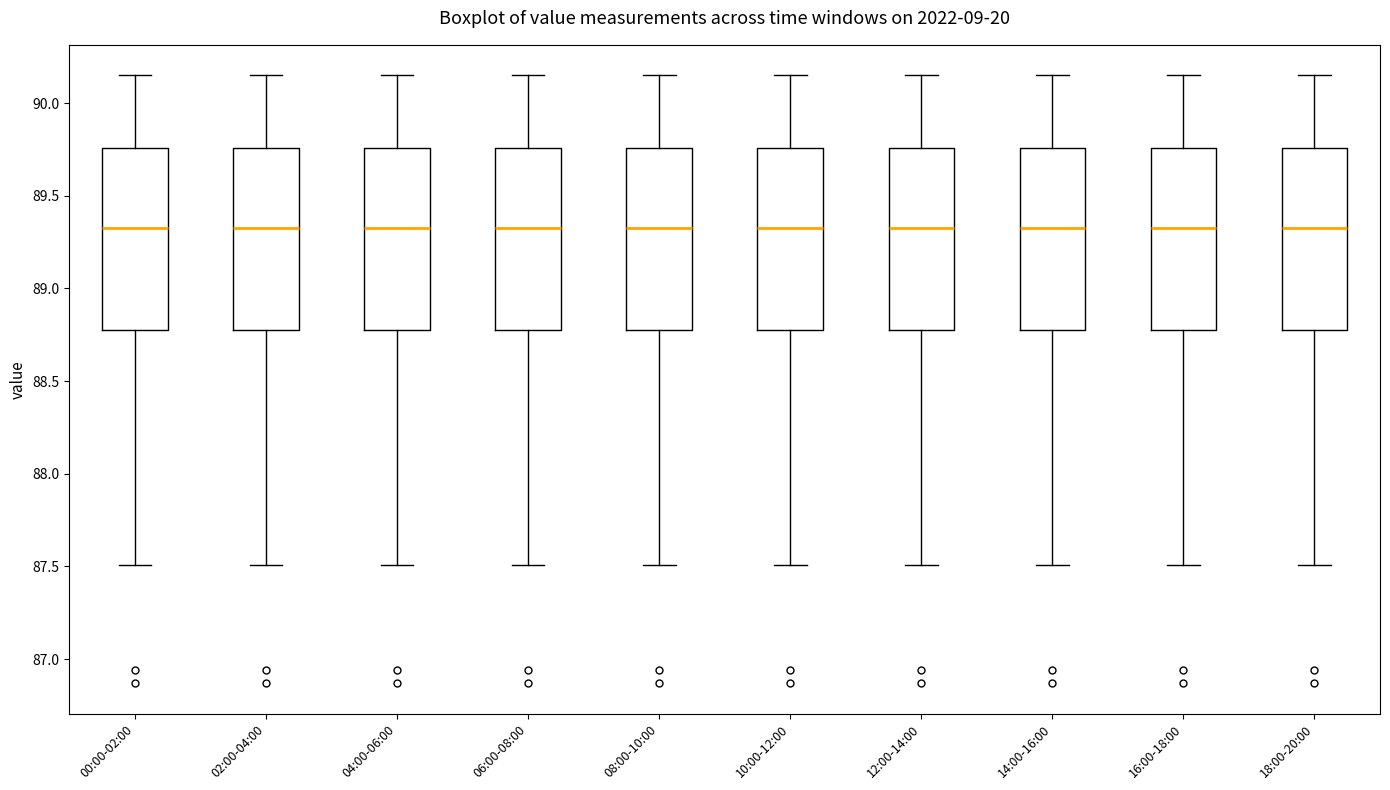

Where does the median line of the box for 00:00-02:00 sit on the y-axis? The values are not printed on the chart, so give them approximately, as read against the axis.

89.35